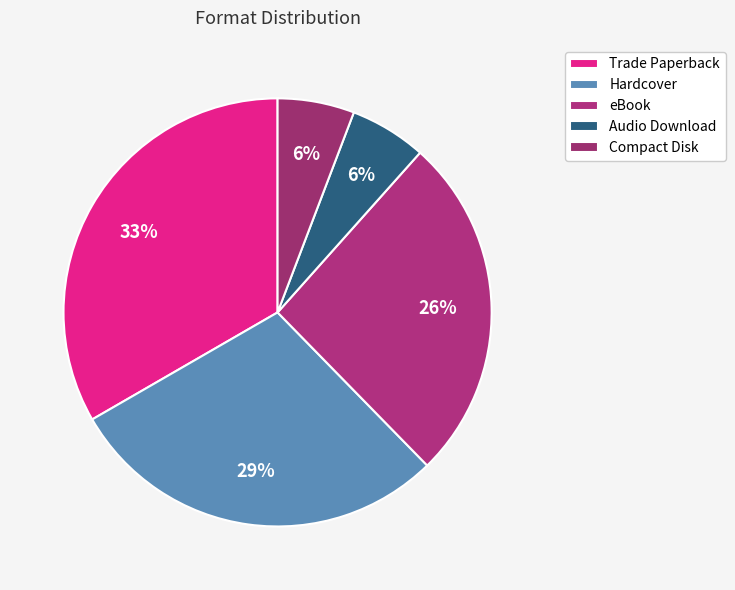

To the nearest percent, what is the combined percentage of Compact Disk and Trade Paperback?

39%